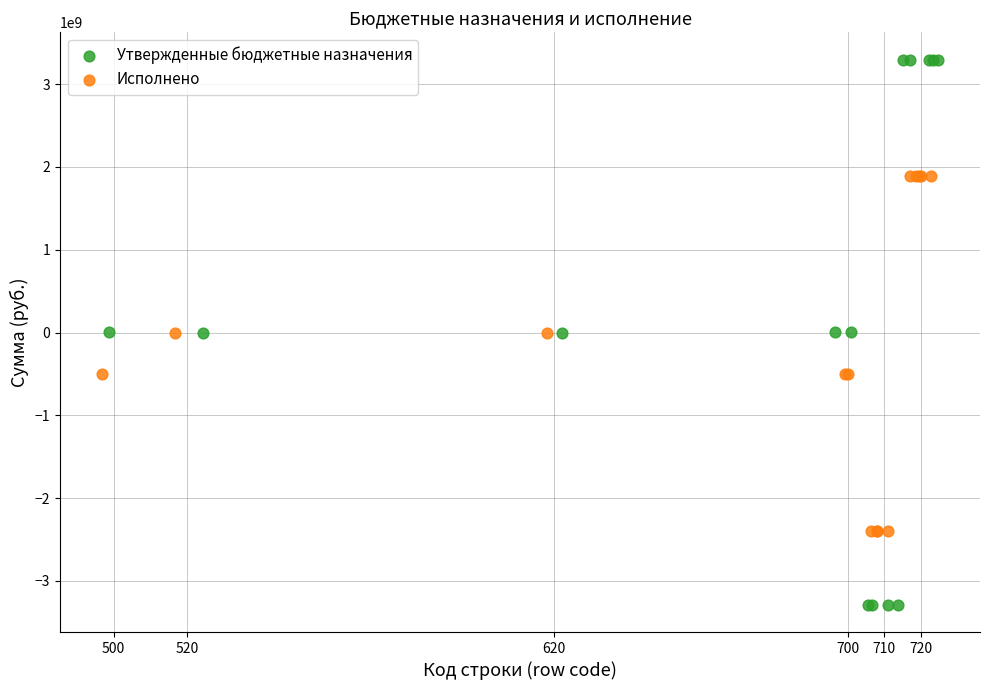

What are all the series names shown in the legend?

Утвержденные бюджетные назначения, Исполнено